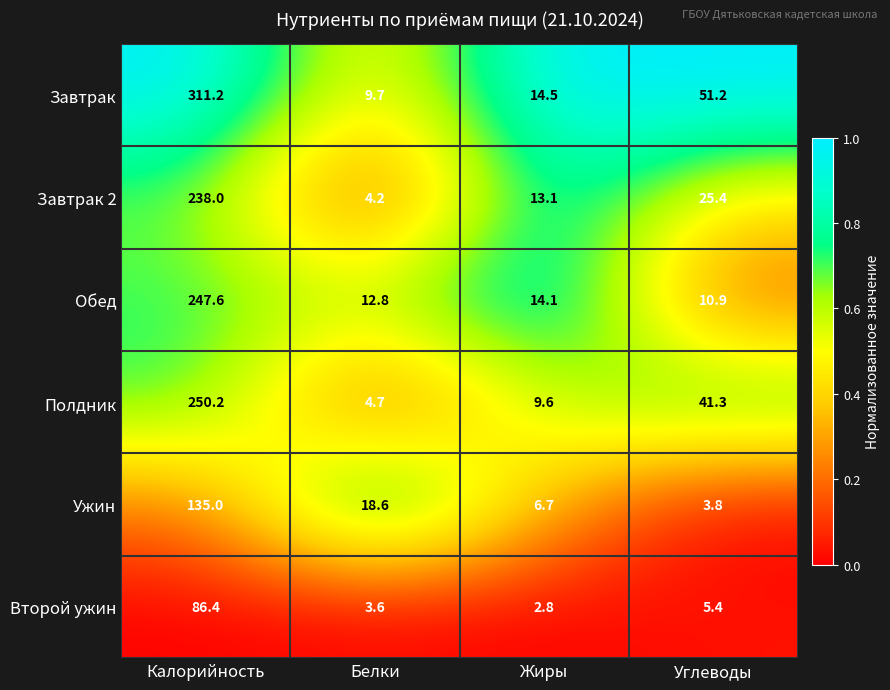

What is the approximate value of Полдник at Белки?

4.7